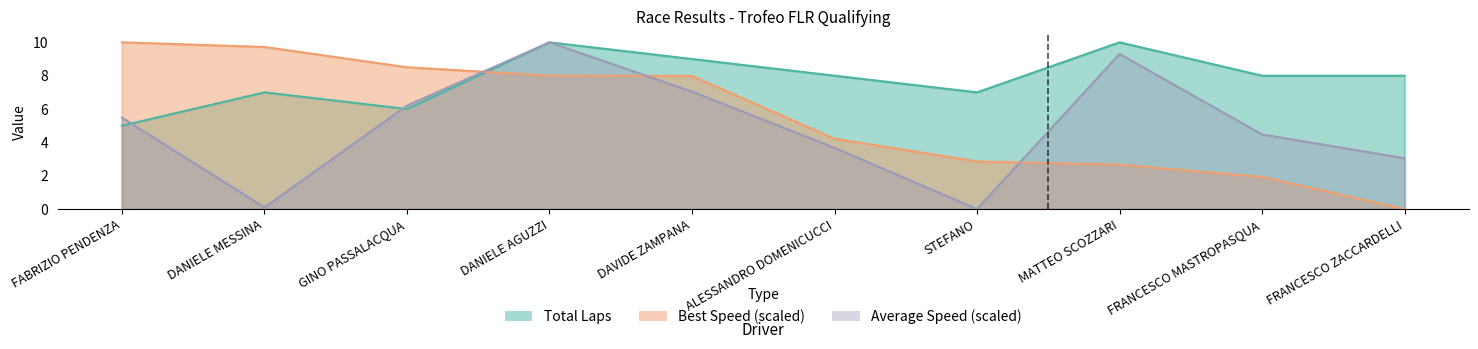

Rank the series at FABRIZIO PENDENZA from highest to lowest value.

Best Lap time, Average Speed, Total Laps